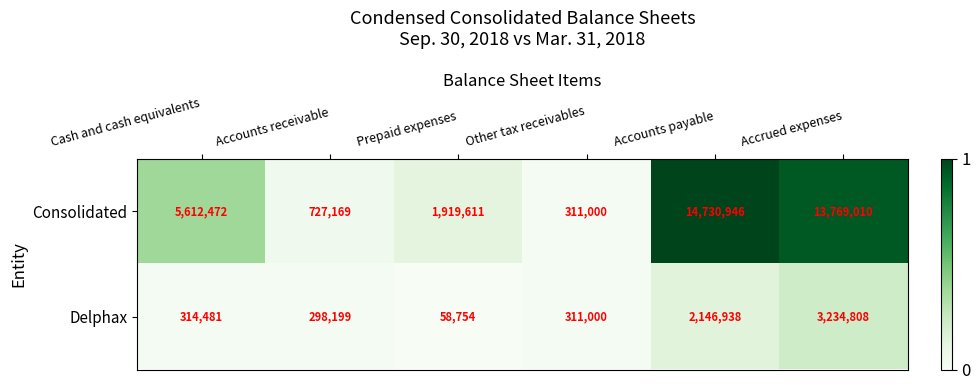

Rank the series at Accounts payable from highest to lowest value.

Consolidated, Delphax